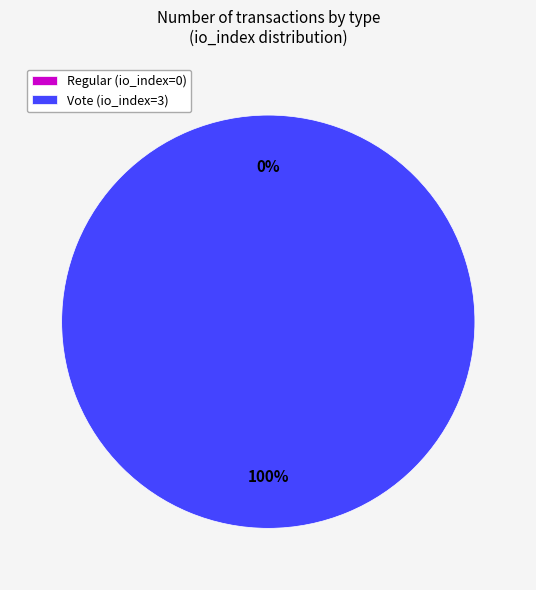

Which has a higher value, Vote (io_index=3) or Regular (io_index=0)?

Vote (io_index=3)